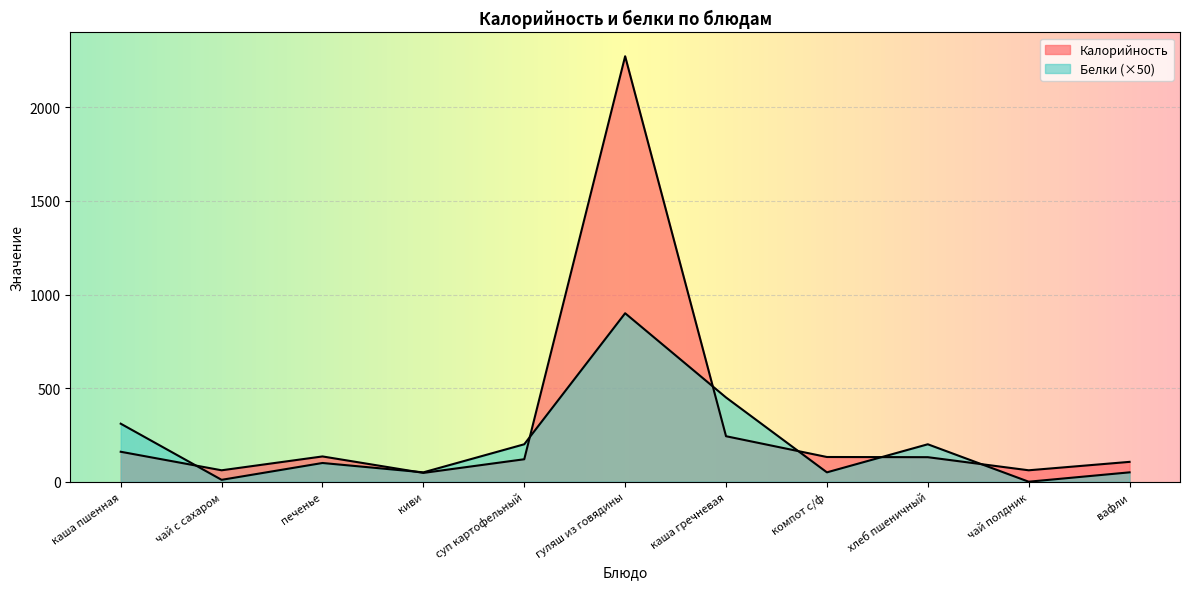

Reading left to right, list all the values displayed in this chart.

Калорийность: 160	61	135	47	120	2273	243	132	131	61	106
Белки: 310	10	100	50	200	900	450	50	200	0	50